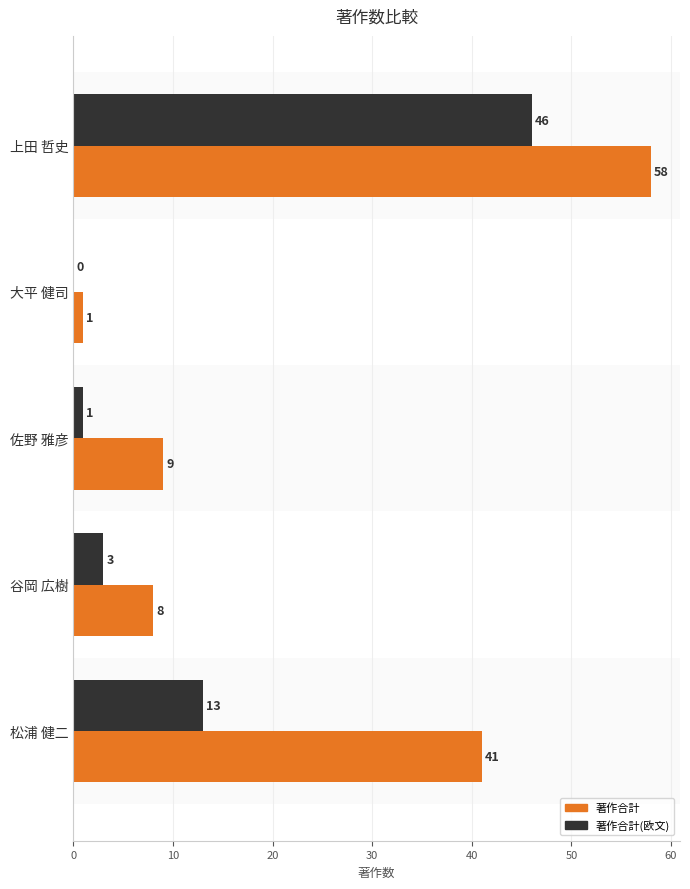

At which label is 著作合計 closest to 29?

松浦 健二